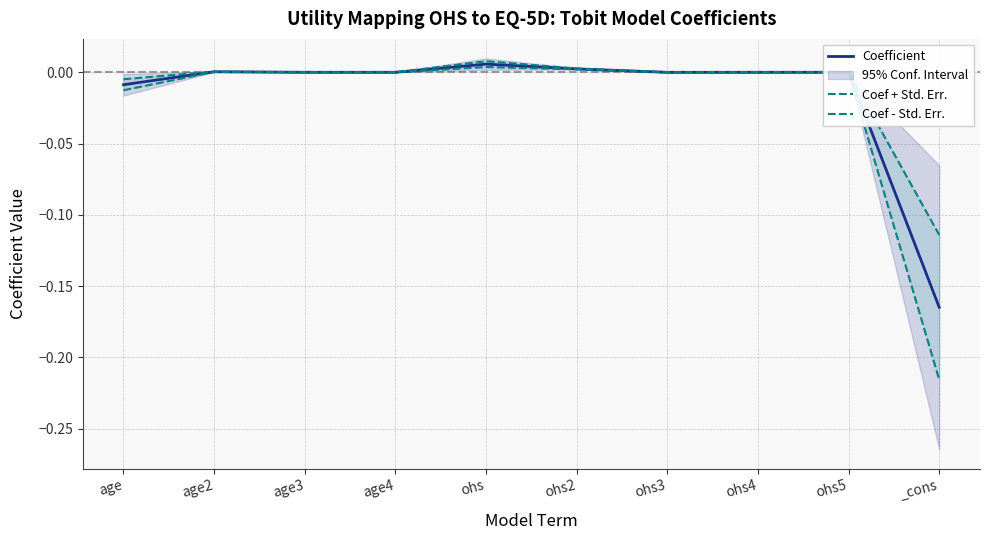

The value of Coefficient at ohs5 is 0.0. True or false?

True